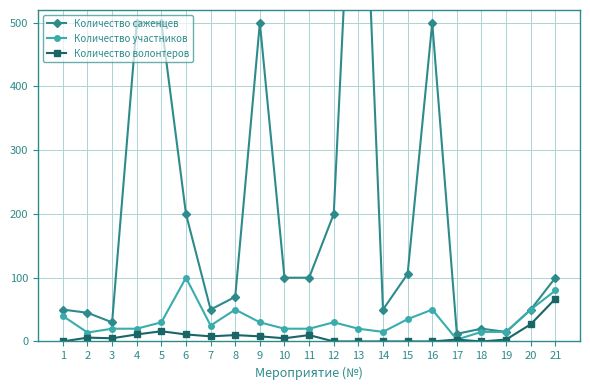

True or false: Количество саженцев has more than 0 interior local peaks.

True